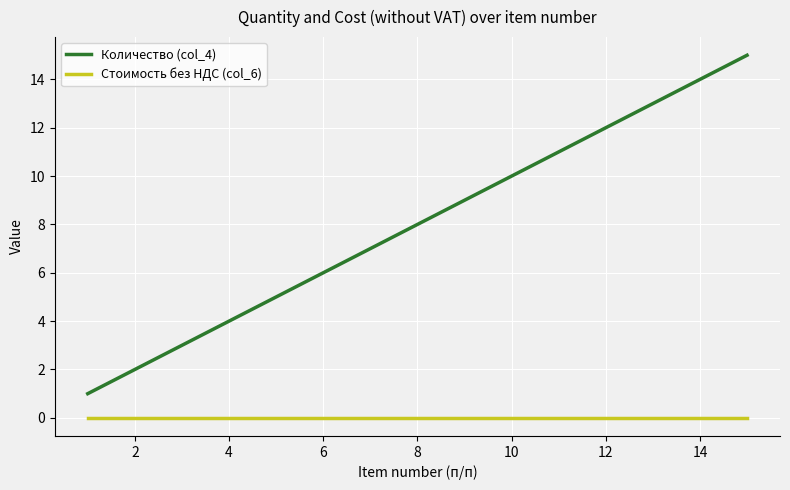

What is the average value of the Количество (col_4) series?

8